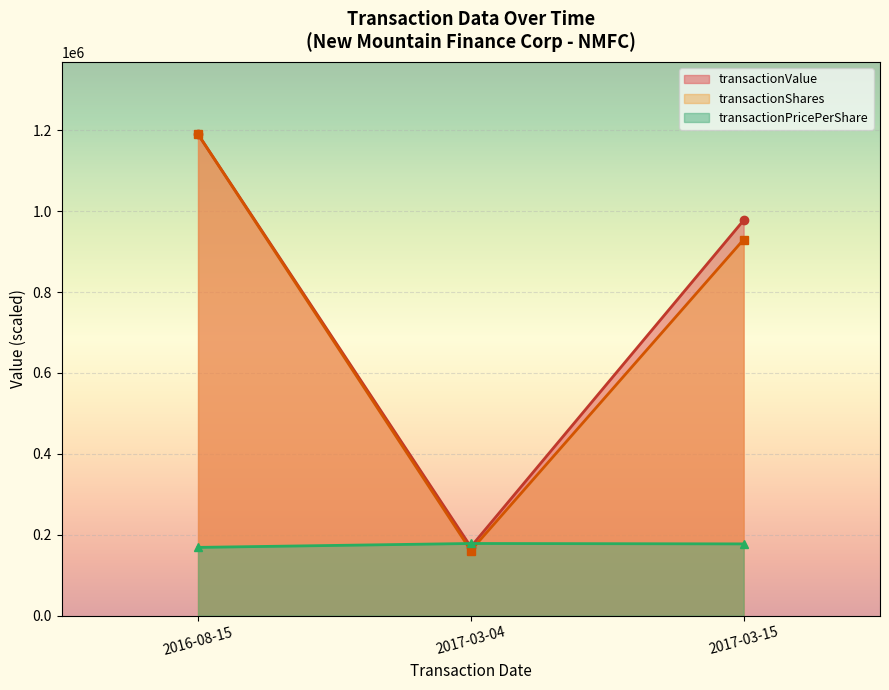

What is the average value of the transactionValue series?

779211.0